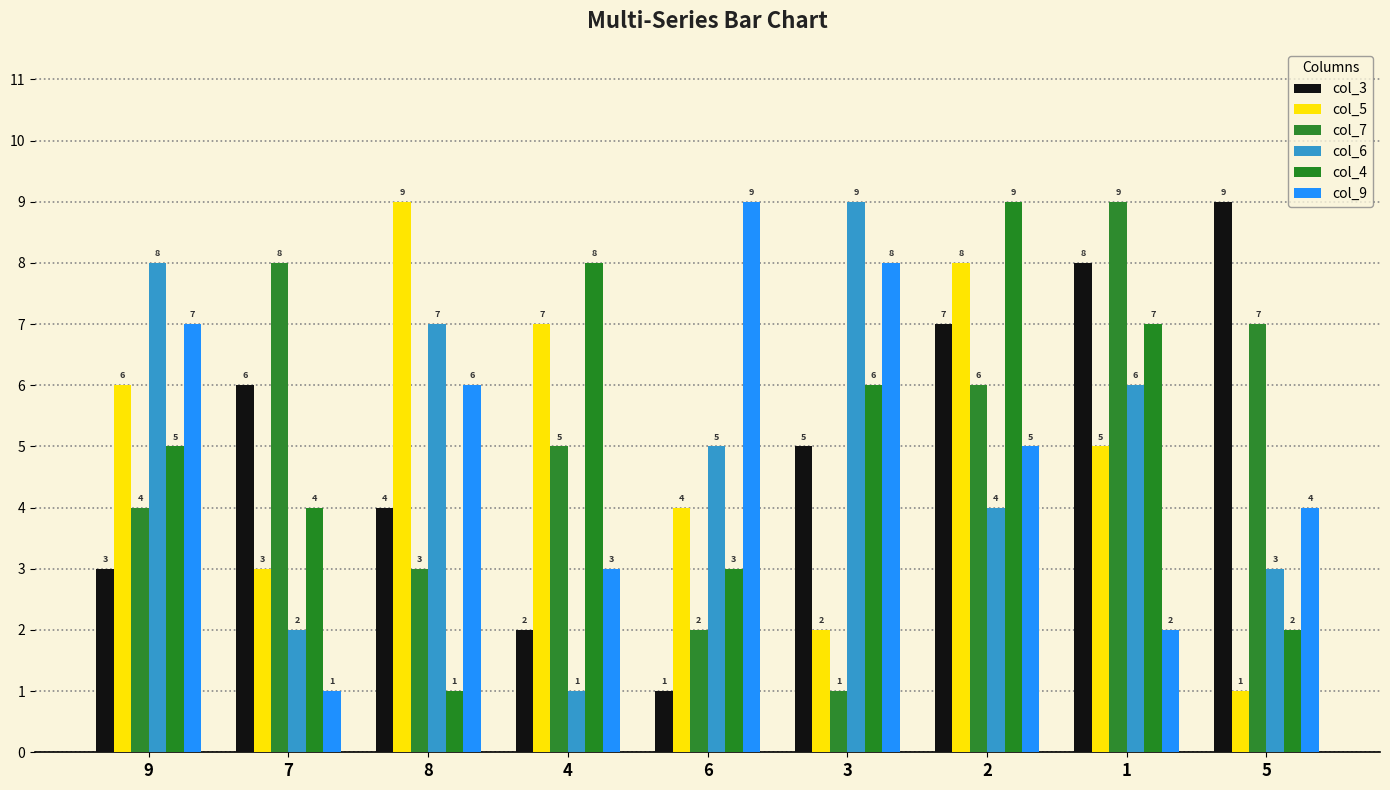

What is the maximum value for col_9?

9